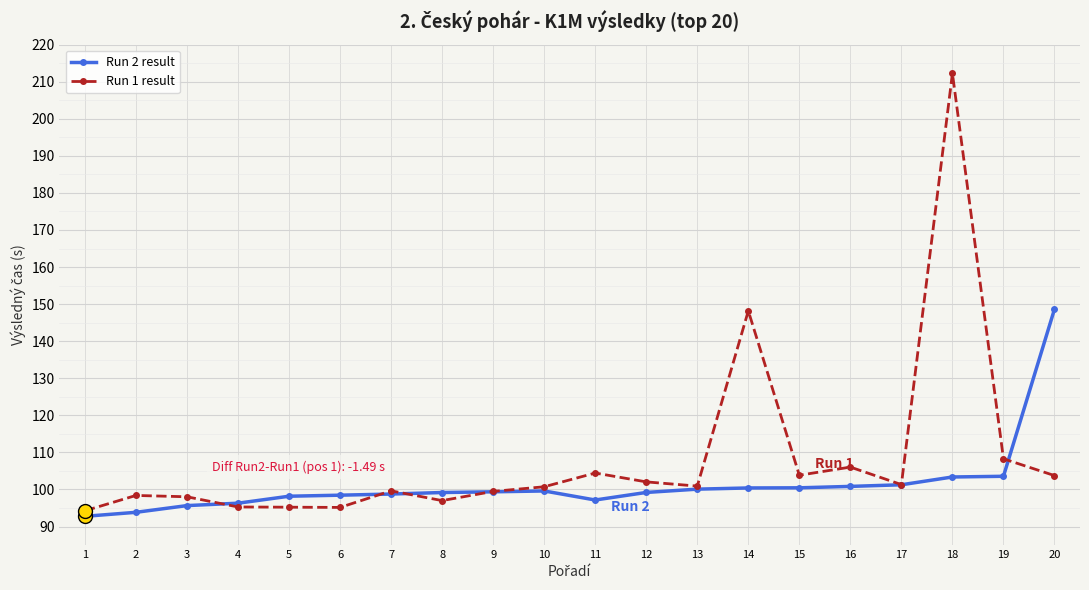

The value of Run 2 result at 20 is 84.8. True or false?

False